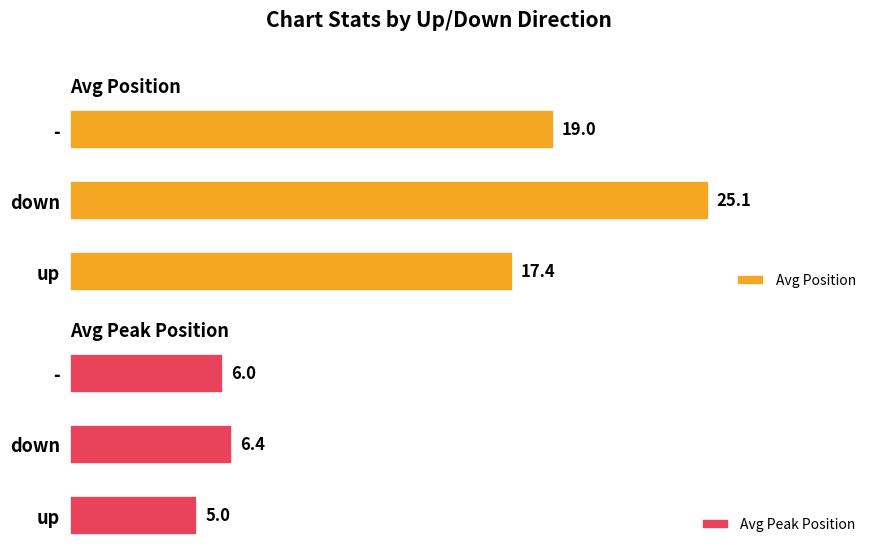

Reading left to right, list all the values displayed in this chart.

Avg Position: 17.4	25.1	19.0
Avg Peak Position: 5.0	6.4	6.0